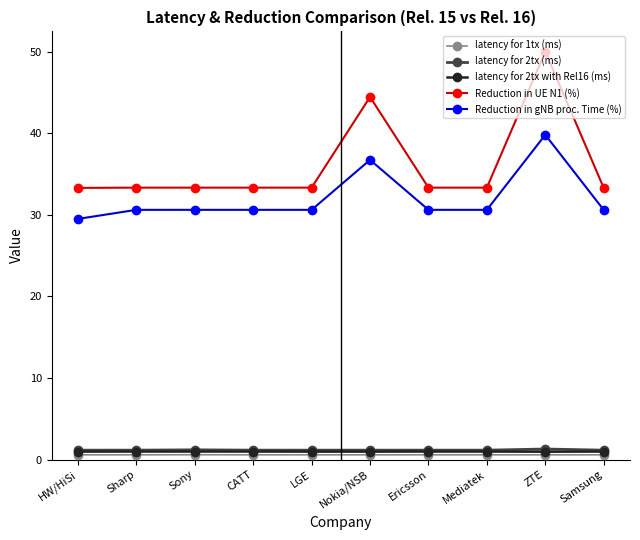

Is it true that Reduction in UE N1 (%) equals 33.3 at HW/HiSi?

True